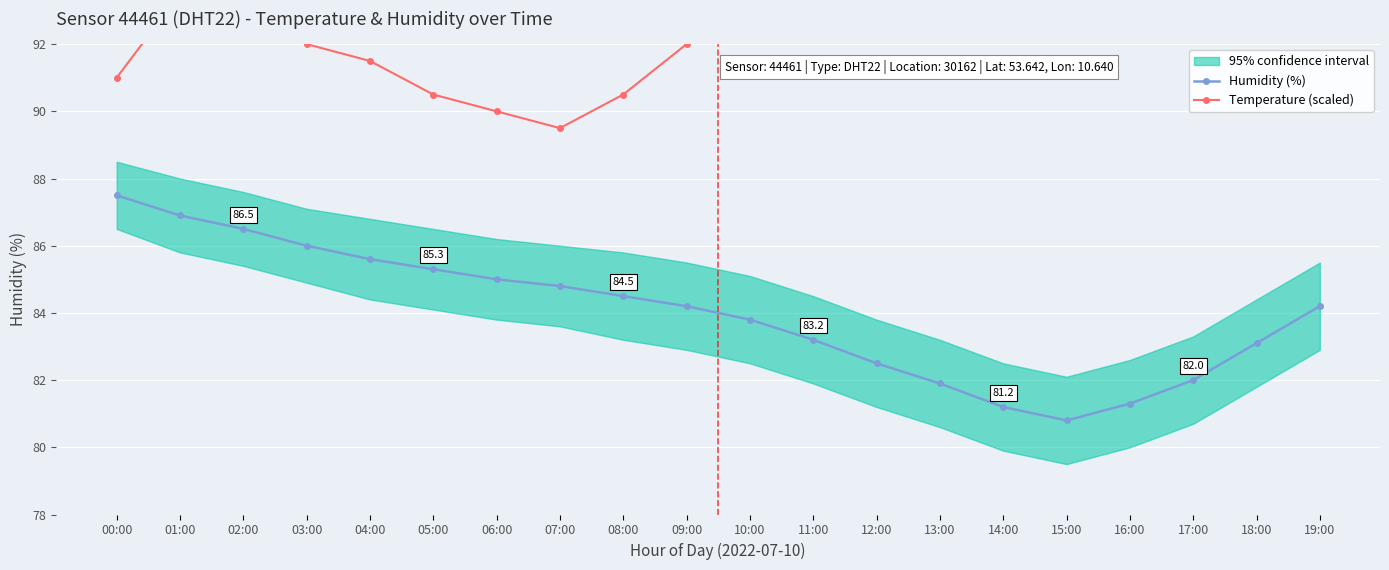

Which series has the widest spread of values?

Temperature (scaled)